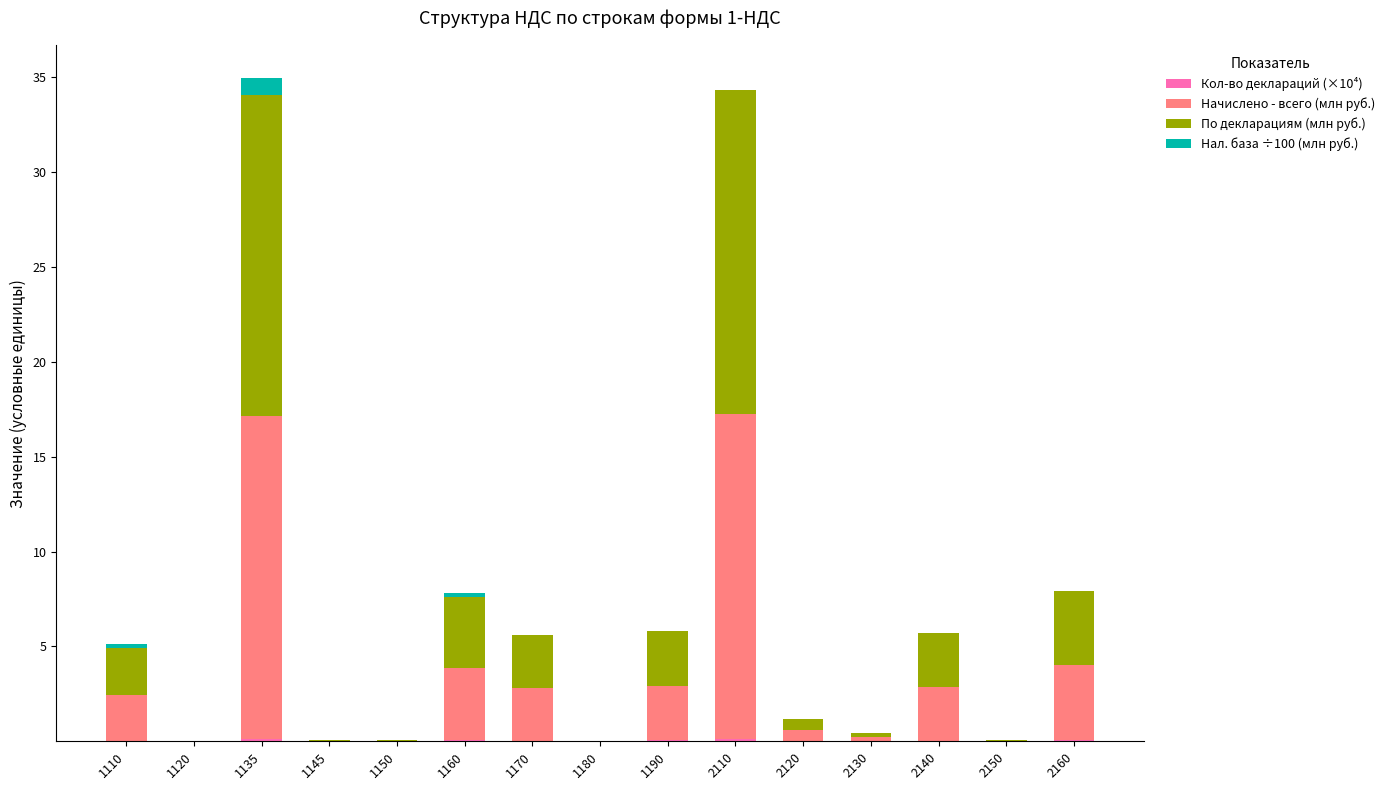

List the series in order of their peak value, lowest first.

Кол-во деклараций (×10⁴), Нал. база ÷100 (млн руб.), По декларациям (млн руб.), Начислено - всего (млн руб.)